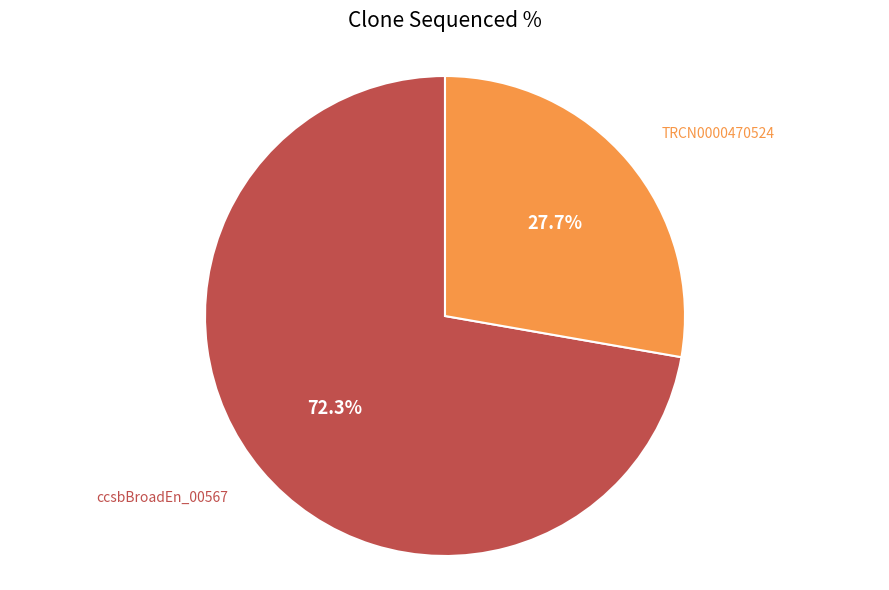

What is the largest slice in the pie chart?

ccsbBroadEn_00567